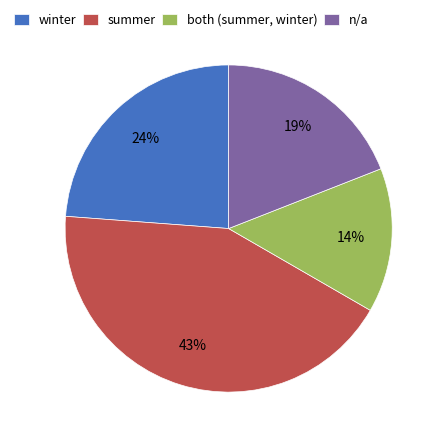

Which category has the smallest portion of the pie?

both (summer, winter)